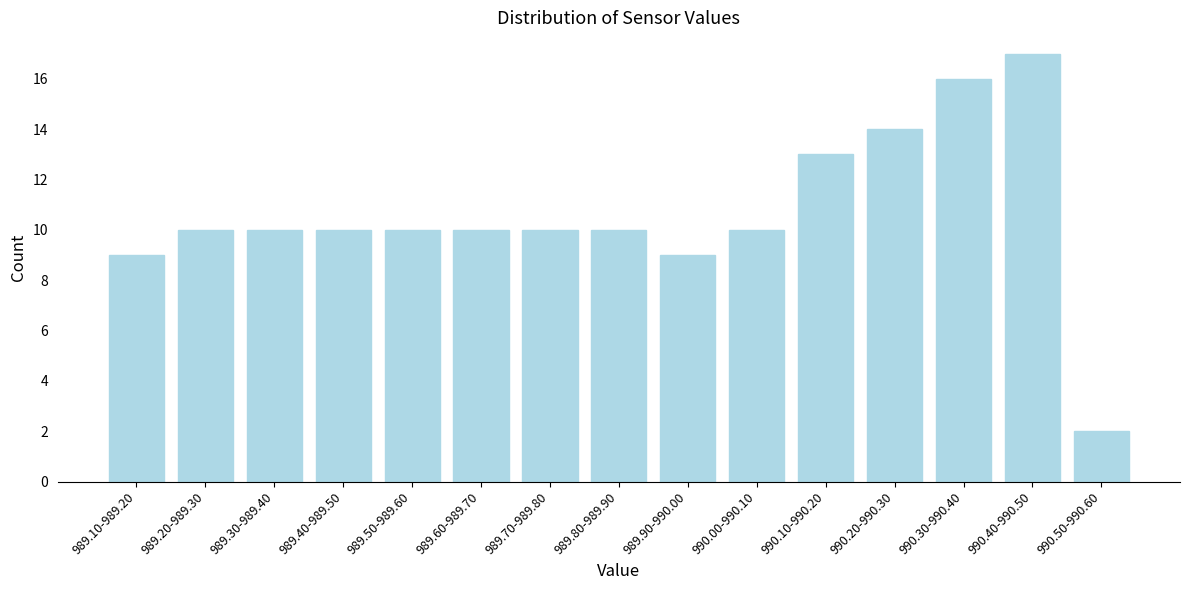

Reading left to right, extract all data points from this chart.

989.10-989.20=9	989.20-989.30=10	989.30-989.40=10	989.40-989.50=10	989.50-989.60=10	989.60-989.70=10	989.70-989.80=10	989.80-989.90=10	989.90-990.00=9	990.00-990.10=10	990.10-990.20=13	990.20-990.30=14	990.30-990.40=16	990.40-990.50=17	990.50-990.60=2